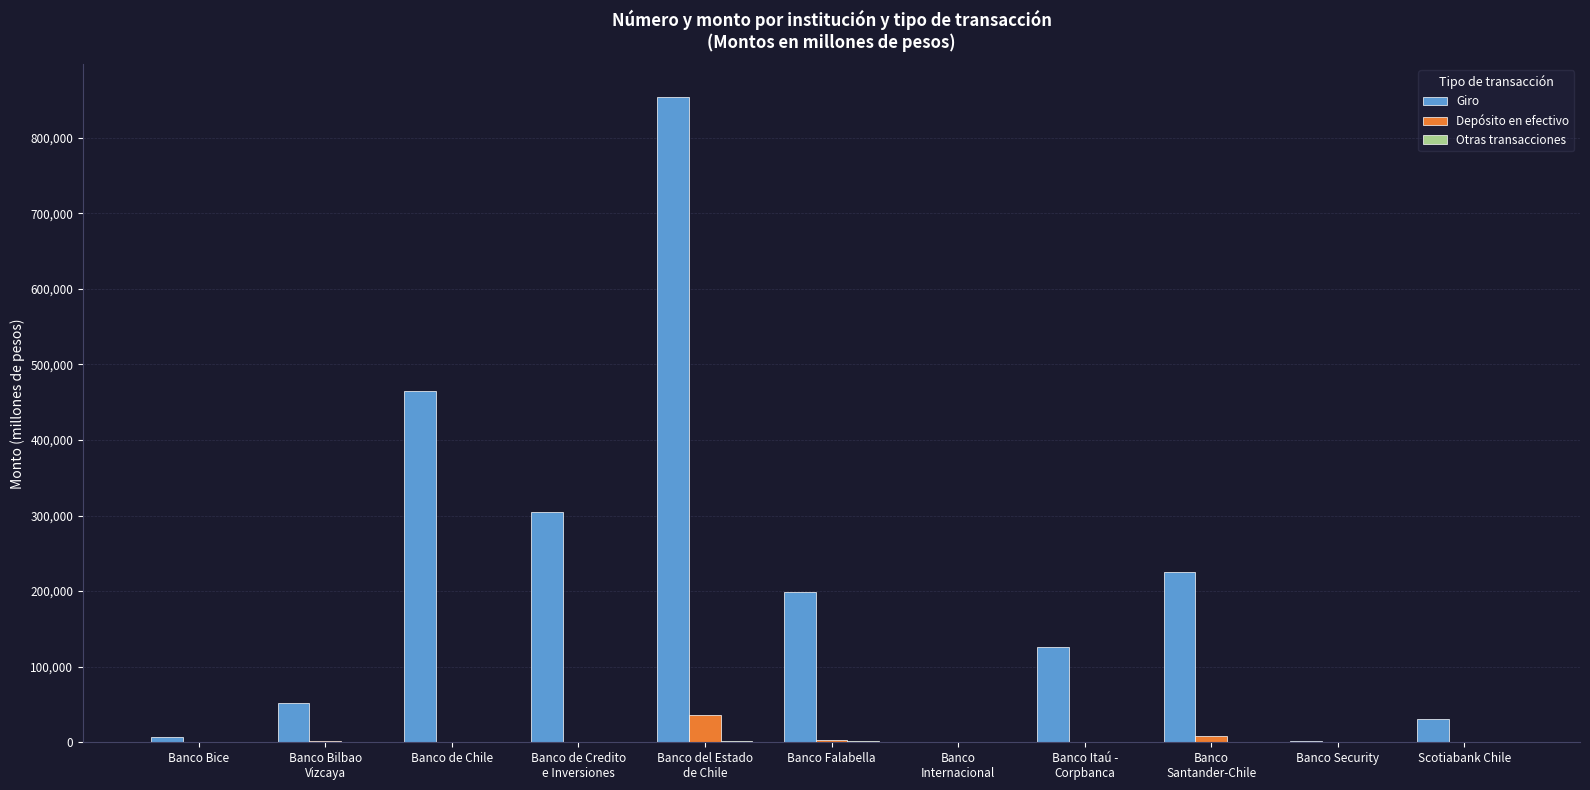

What is the total value across all series at Banco de Credito
e Inversiones?

304425.9